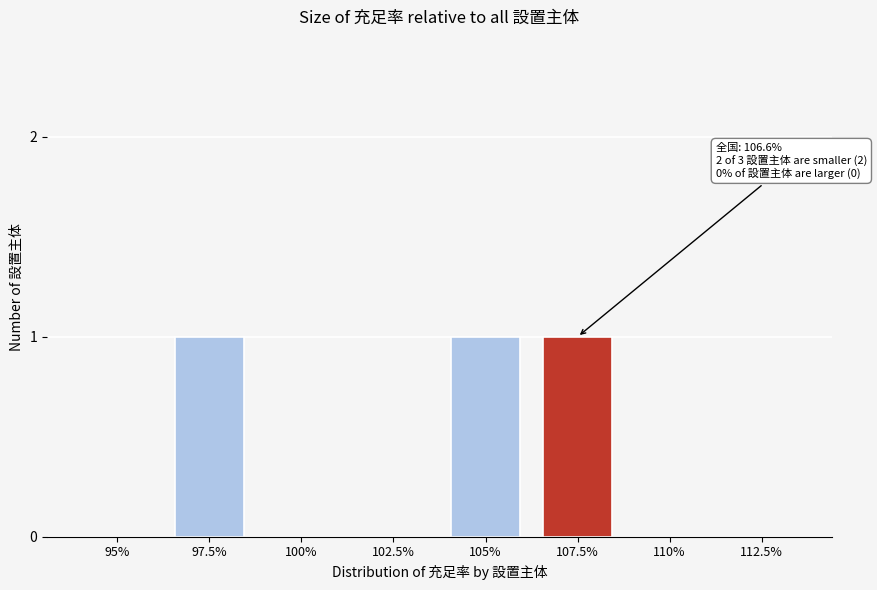

Reading left to right, list all the values displayed in this chart.

95%=0	97.5%=1	100%=0	102.5%=0	105%=1	107.5%=1	110%=0	112.5%=0